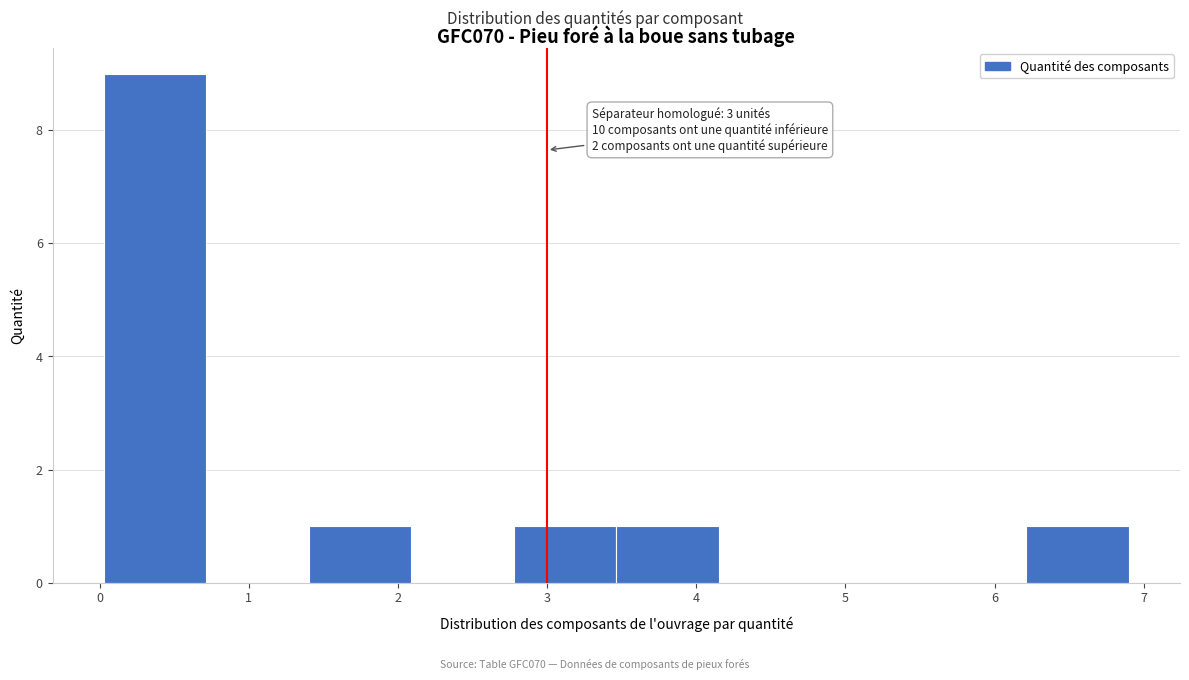

Which range on the x-axis has the tallest bar?

0.0 to 0.7